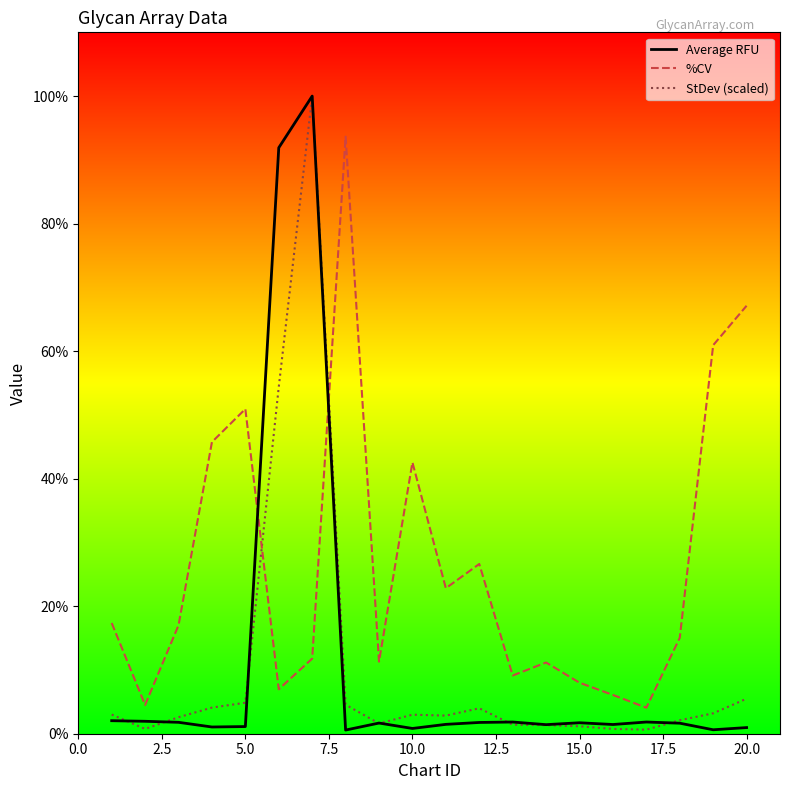

How many intersections are there between Average RFU and %CV?

2